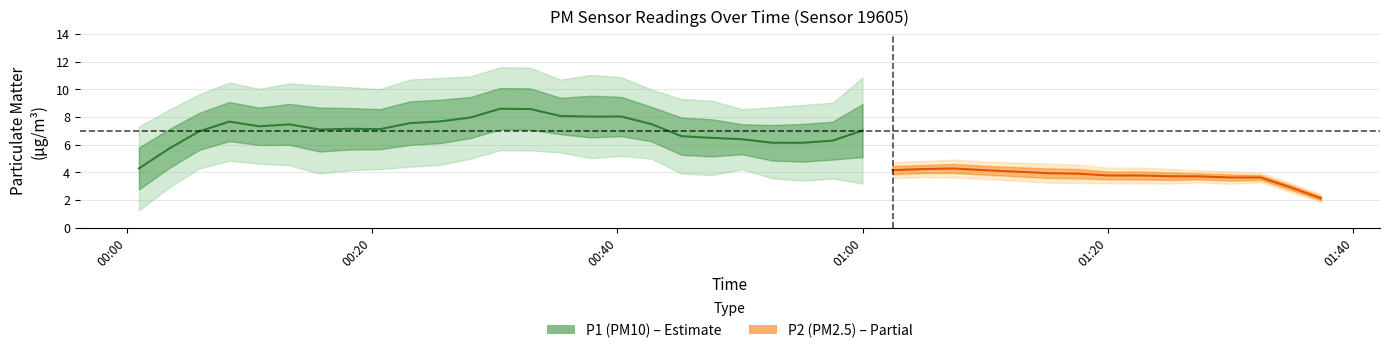

In P2_low, how many points are higher than both neighbors (excluding endpoints)?

2